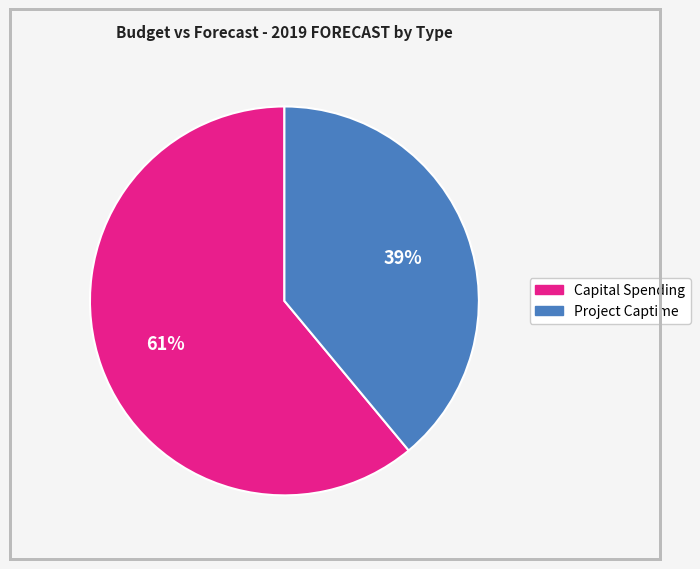

Is there any slice that represents more than half of the pie?

Yes